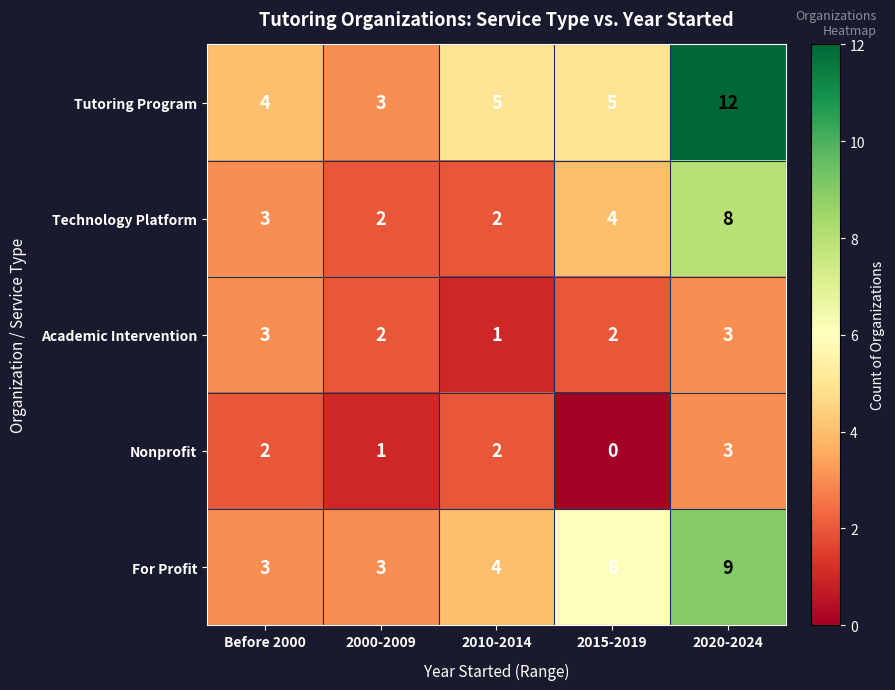

The value of For Profit at 2000-2009 is 1. True or false?

False